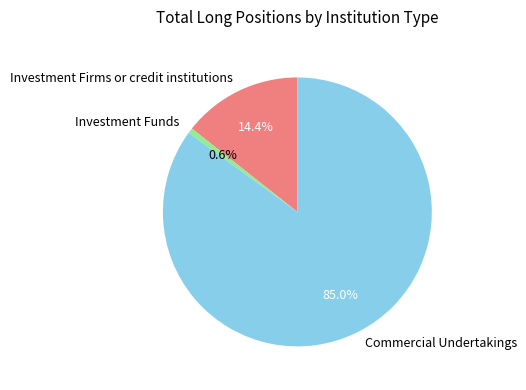

To the nearest percent, what is the difference between the largest and smallest slice percentages?

84%